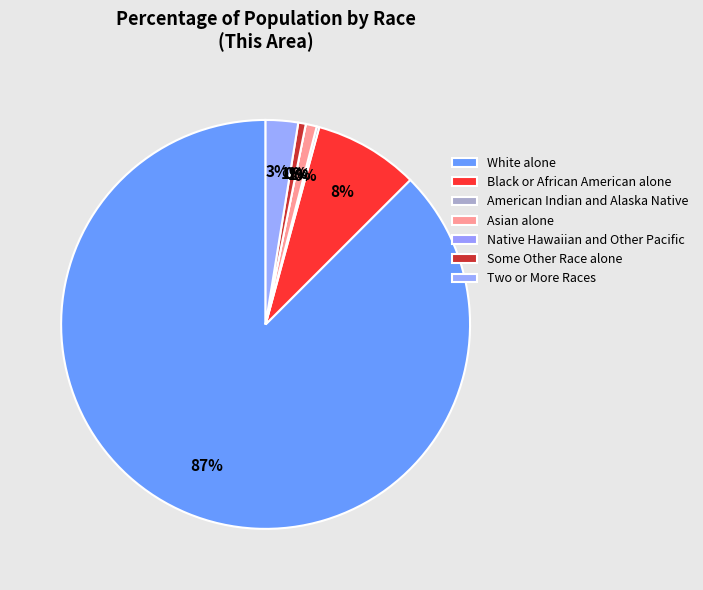

To the nearest percent, what is the average slice percentage?

14%